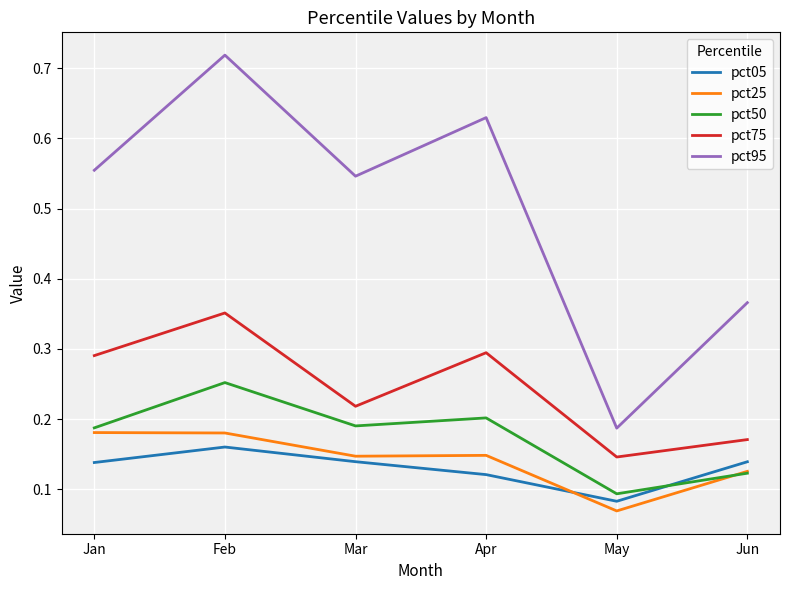

The value of pct75 at May is 0.2. True or false?

False